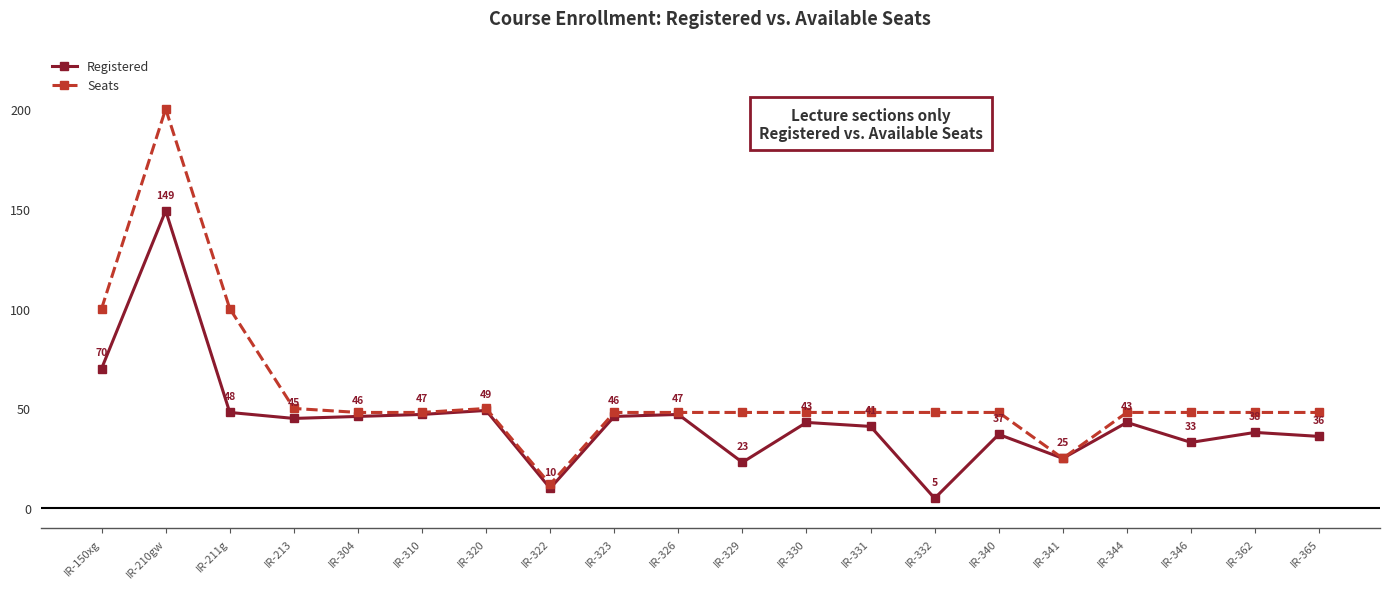

List the series in order of their overall mean, highest first.

Seats, Registered